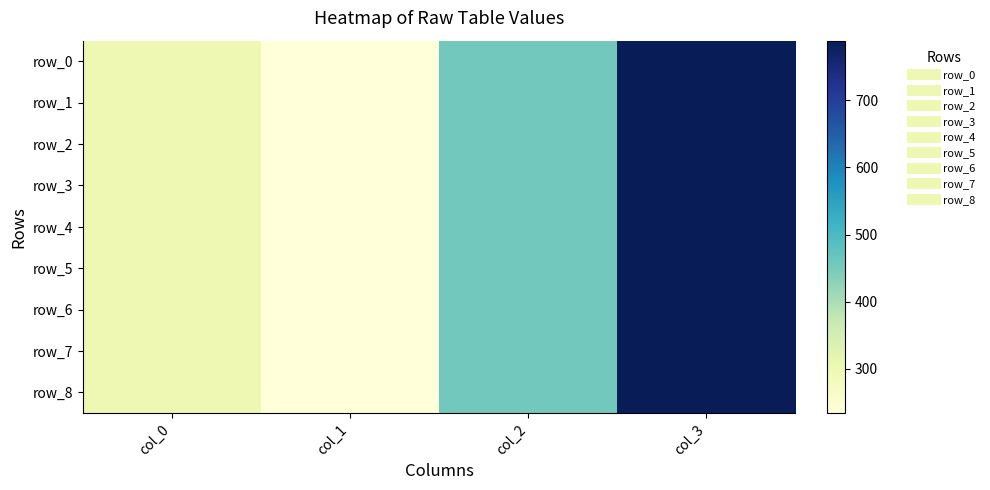

Reading right to left, what are all the values shown in this chart?

row_0: col_3=789	col_2=456	col_1=234	col_0=300
row_1: col_3=789	col_2=456	col_1=234	col_0=300
row_2: col_3=789	col_2=456	col_1=234	col_0=300
row_3: col_3=789	col_2=456	col_1=234	col_0=300
row_4: col_3=789	col_2=456	col_1=234	col_0=300
row_5: col_3=789	col_2=456	col_1=234	col_0=300
row_6: col_3=789	col_2=456	col_1=234	col_0=300
row_7: col_3=789	col_2=456	col_1=234	col_0=300
row_8: col_3=789	col_2=456	col_1=234	col_0=300